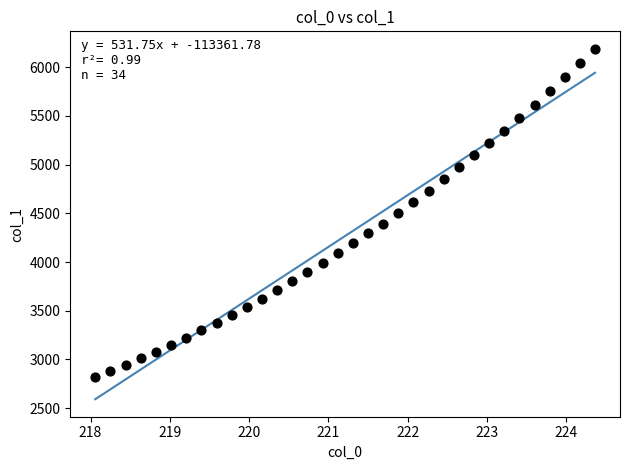

What is the range of Y values (max minus min)?

3366.8